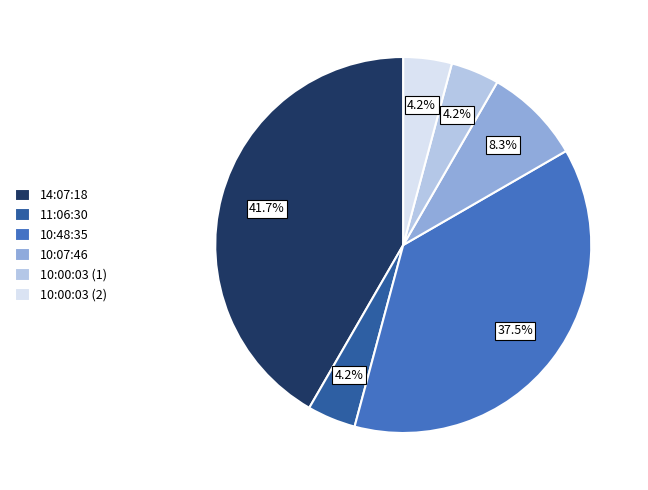

Between 10:48:35 and 10:00:03 (2), which is larger?

10:48:35